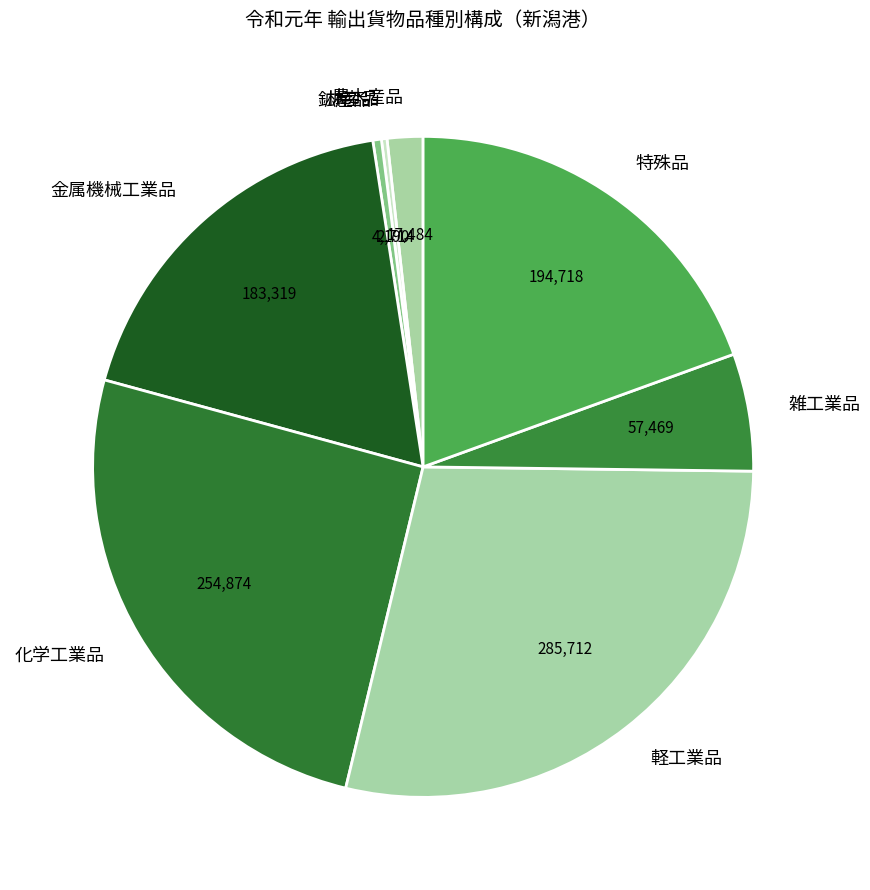

Is there a majority slice in this chart?

No